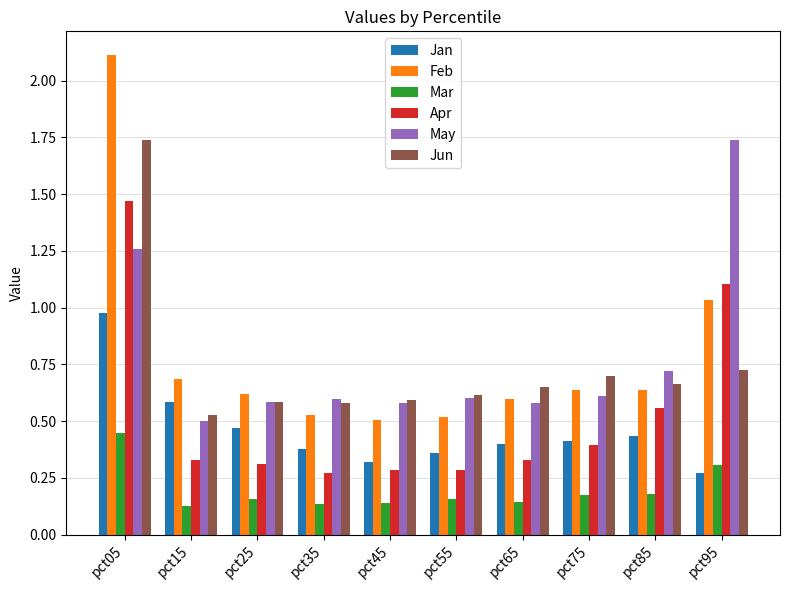

What is the greatest value displayed?

2.1